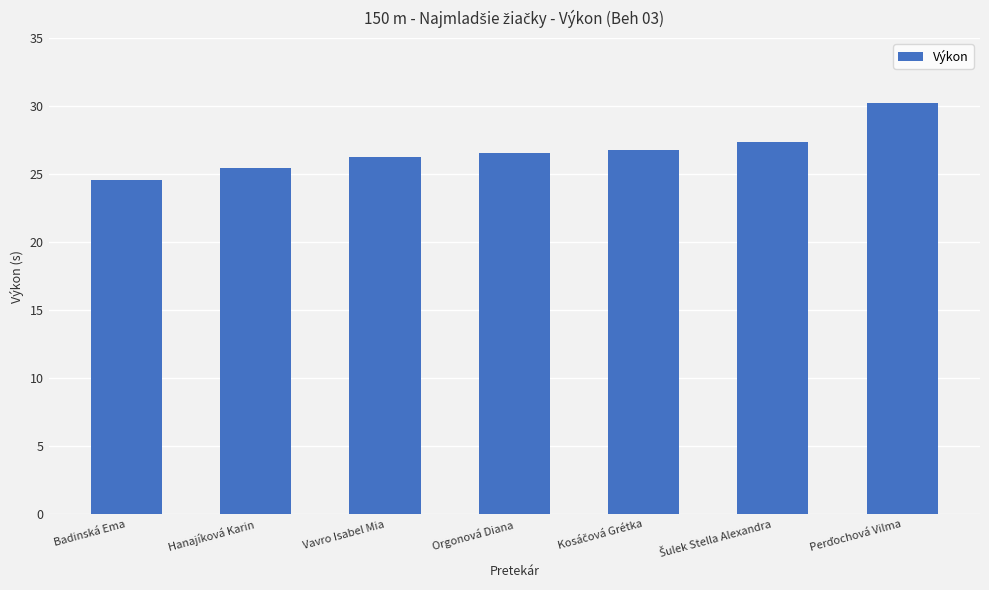

What is the difference between the values at Orgonová Diana and Vavro Isabel Mia?

0.3